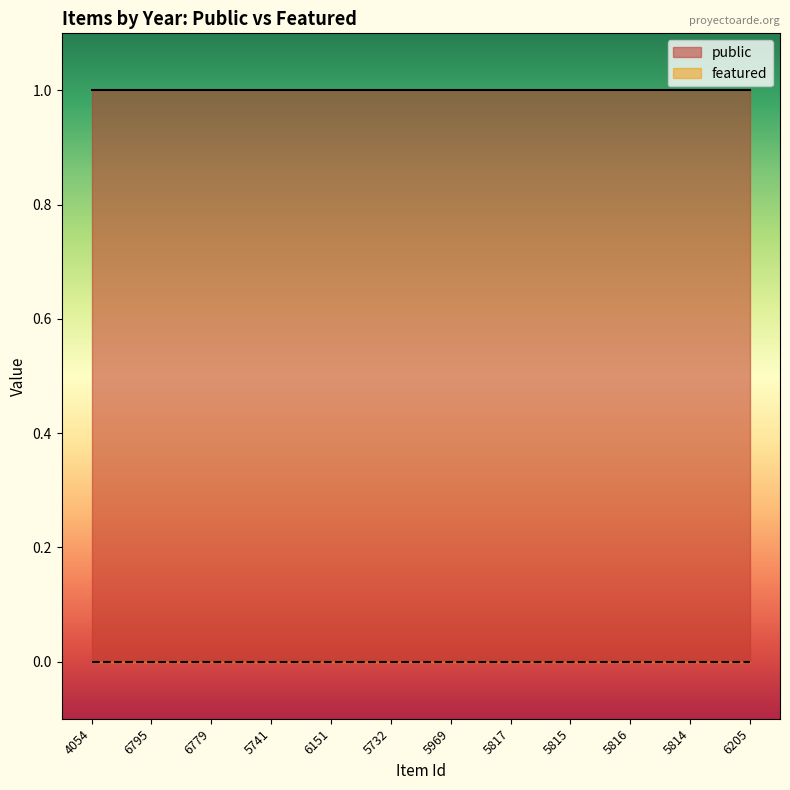

Where is public nearest to the value 1?

4054